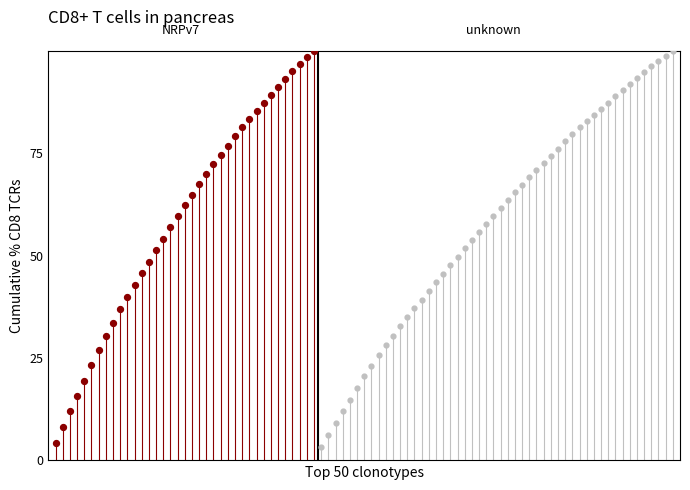

What are all the series names shown in the legend?

NRPv7, unknown